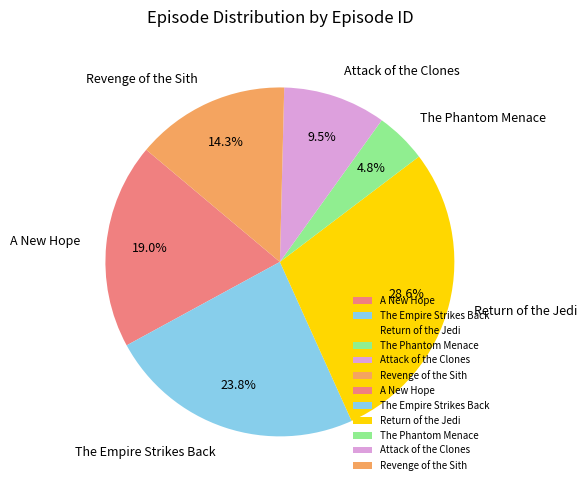

To the nearest percent, what is the difference between the largest and smallest slice percentages?

24%